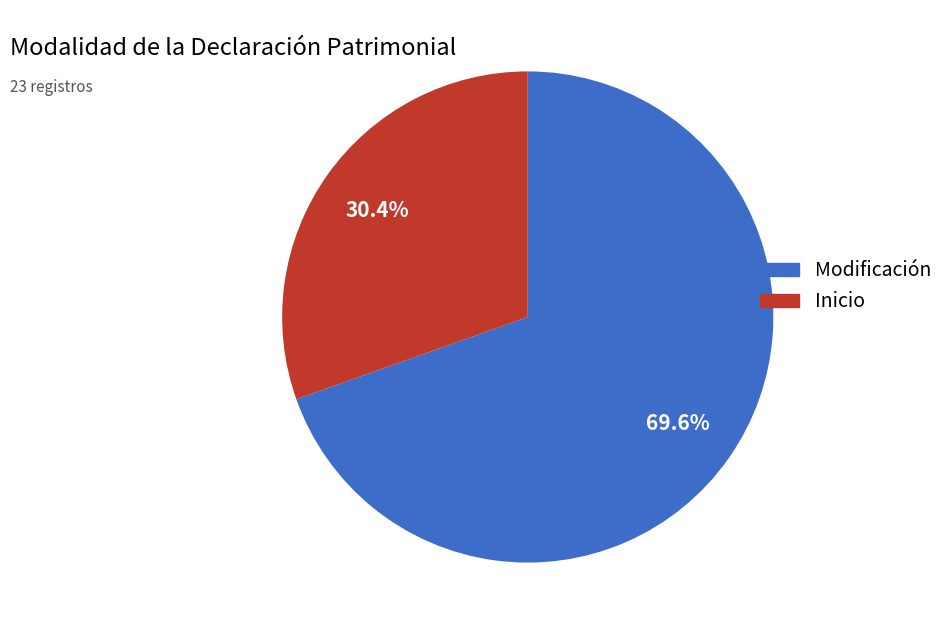

To the nearest percent, what is the difference between the Inicio and Modificación slice percentages?

39%